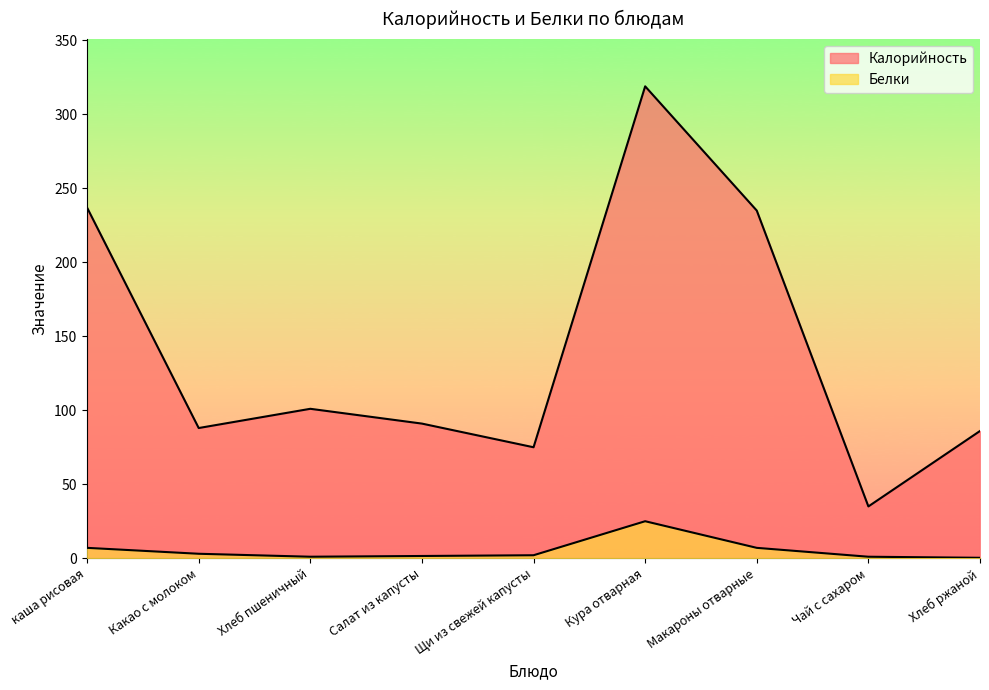

What is the sum of the Белки values at Хлеб ржаной and Чай с сахаром?

1.3